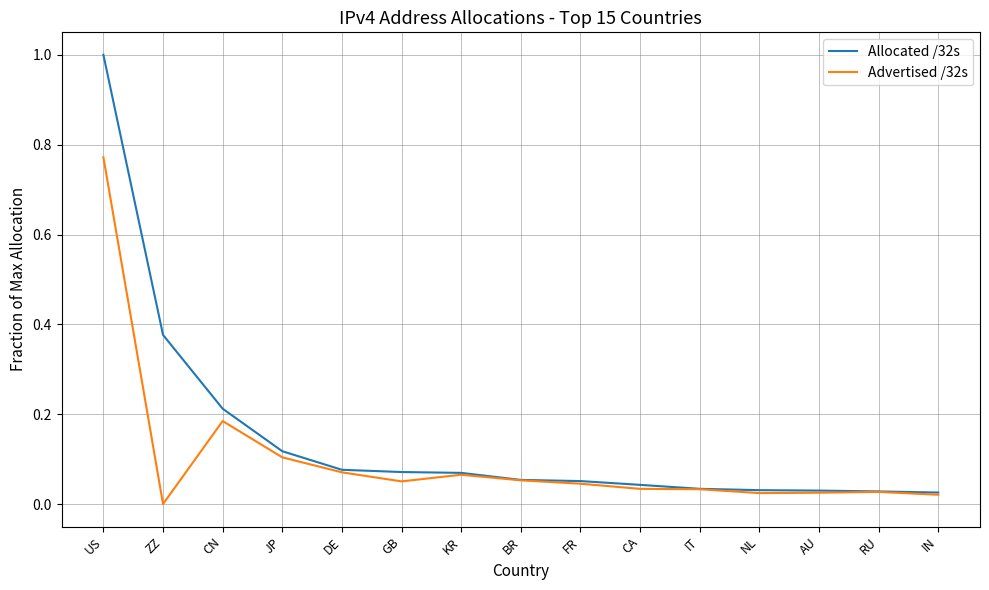

Is the value of Allocated /32s at JP greater than the value of Advertised /32s at RU?

Yes